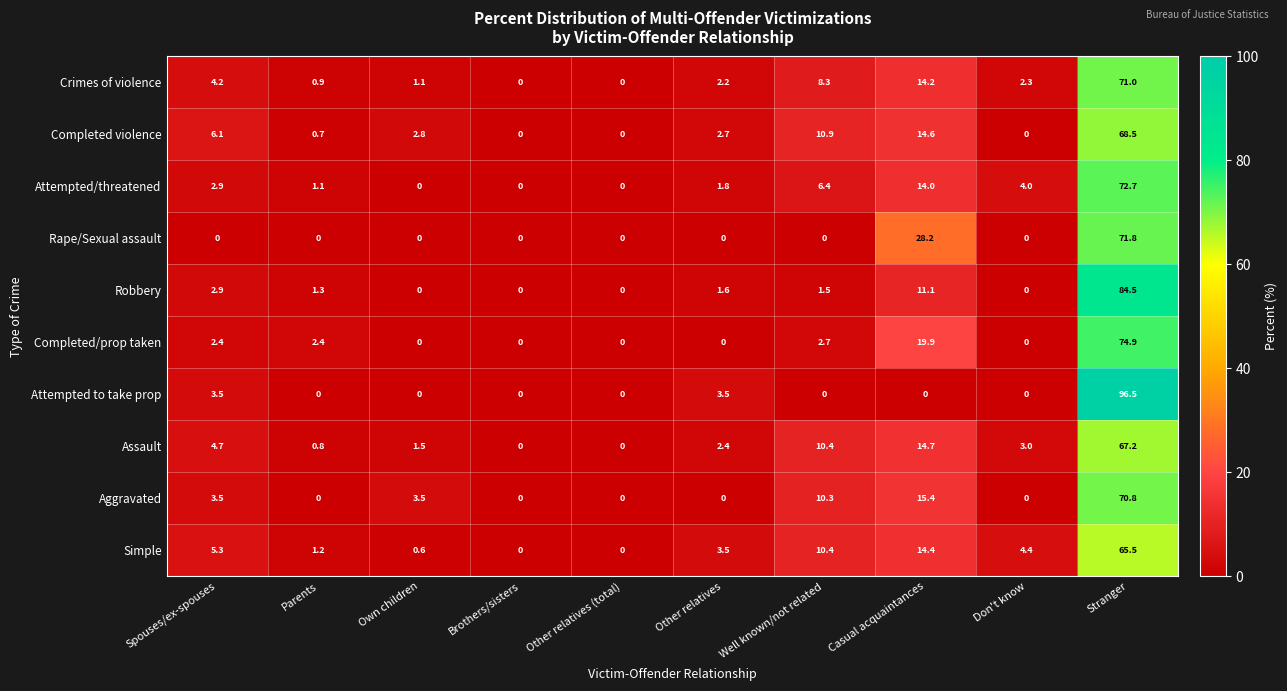

Which category has the highest value across all series?

Stranger